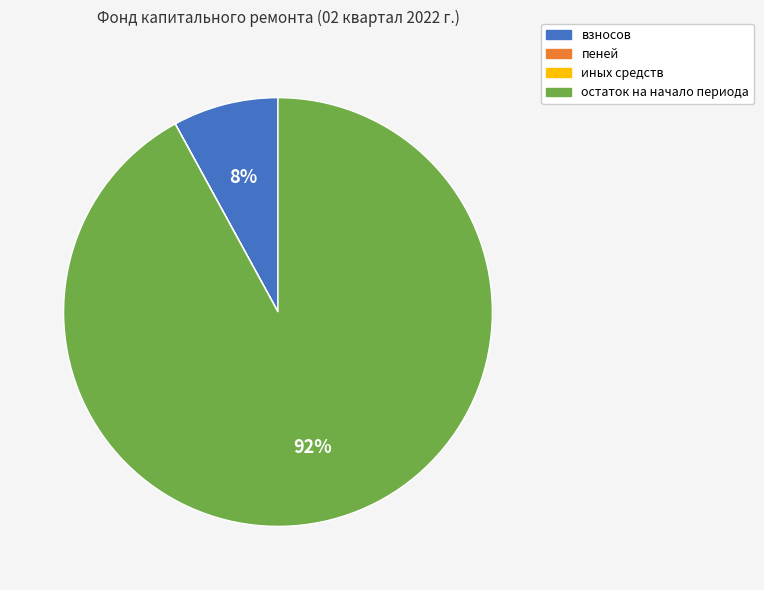

To the nearest percent, what is the difference between the largest and smallest slice percentages?

92%